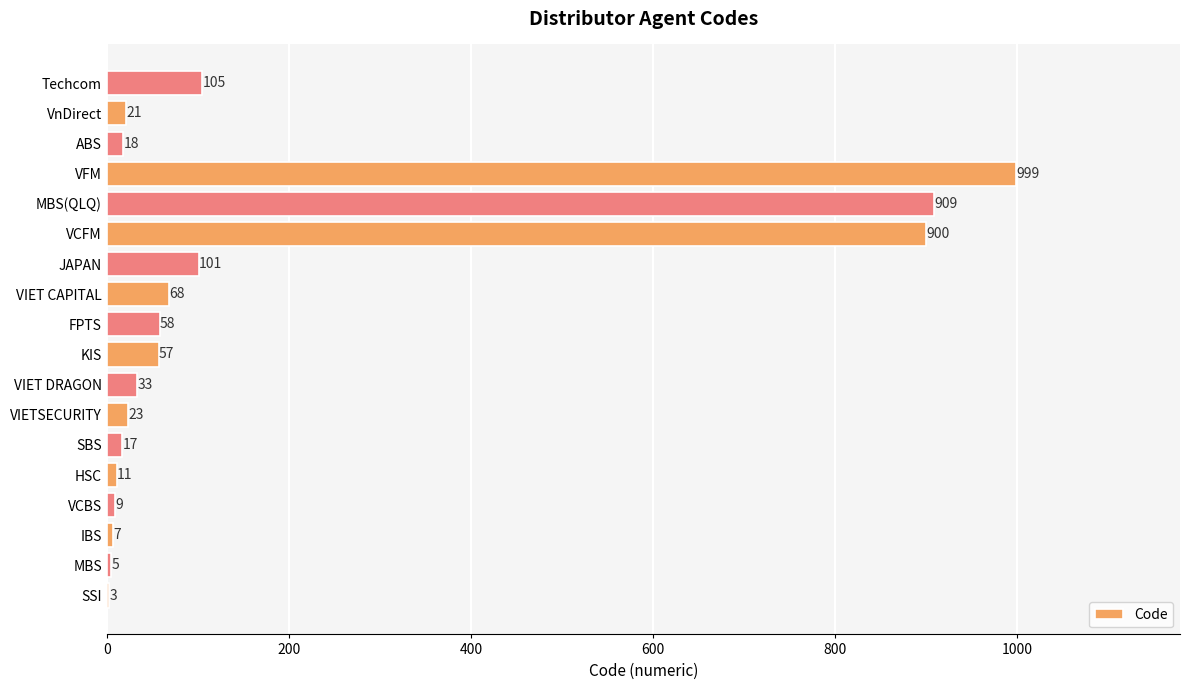

The chart shows a value of 1485 at VCFM. True or false?

False